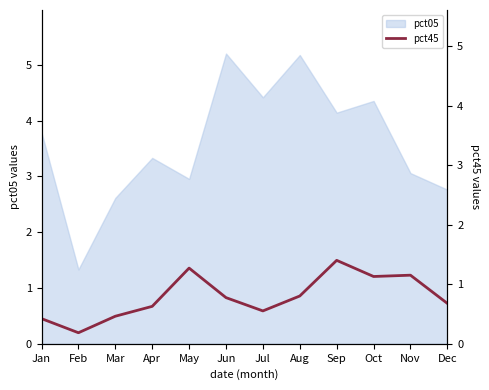

True or false: pct05 has a value of 0.9 at Mar.

False